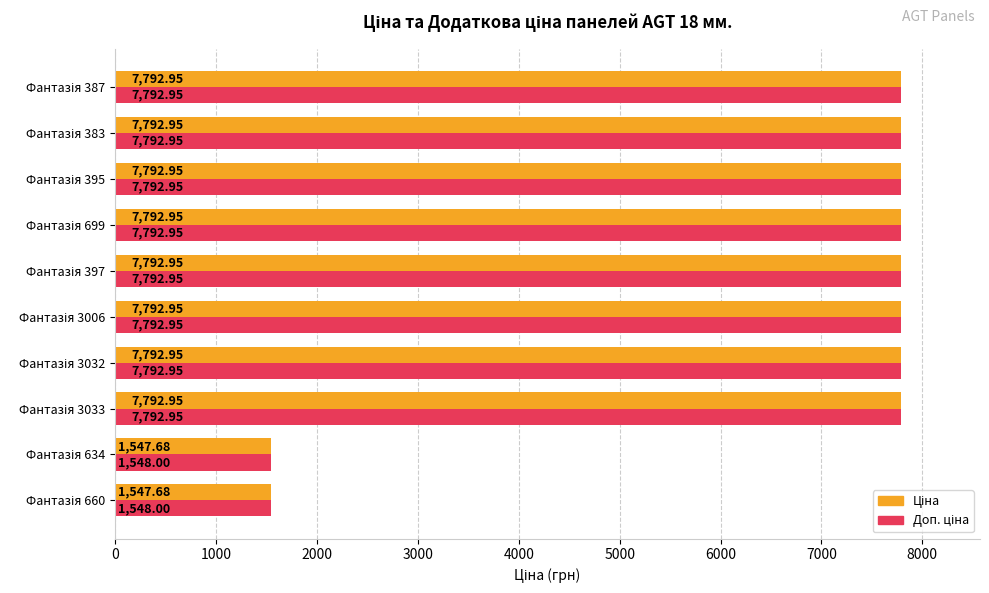

Count the number of categories in the chart.

10